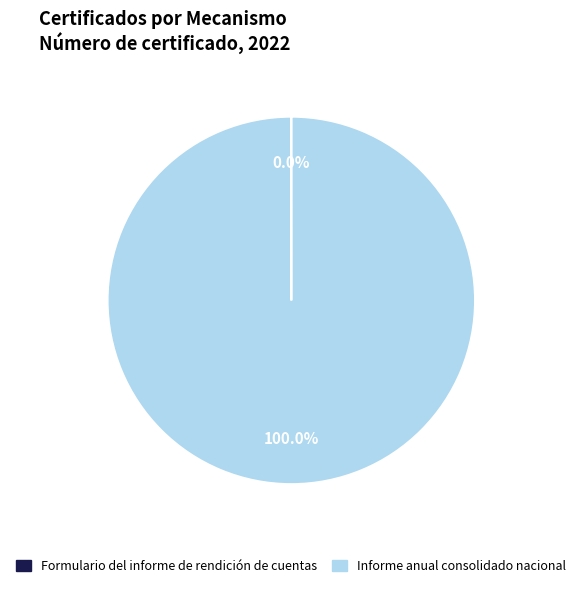

To the nearest percent, what is the average slice percentage?

50%